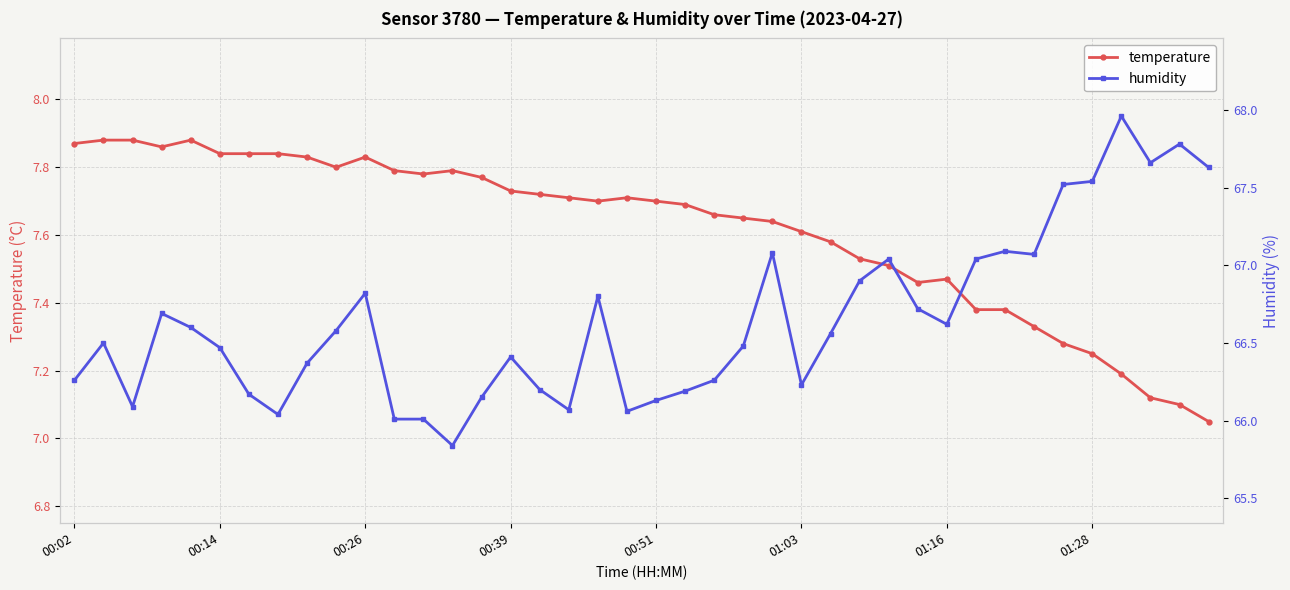

Rank the series at 00:02 from lowest to highest value.

temperature, humidity